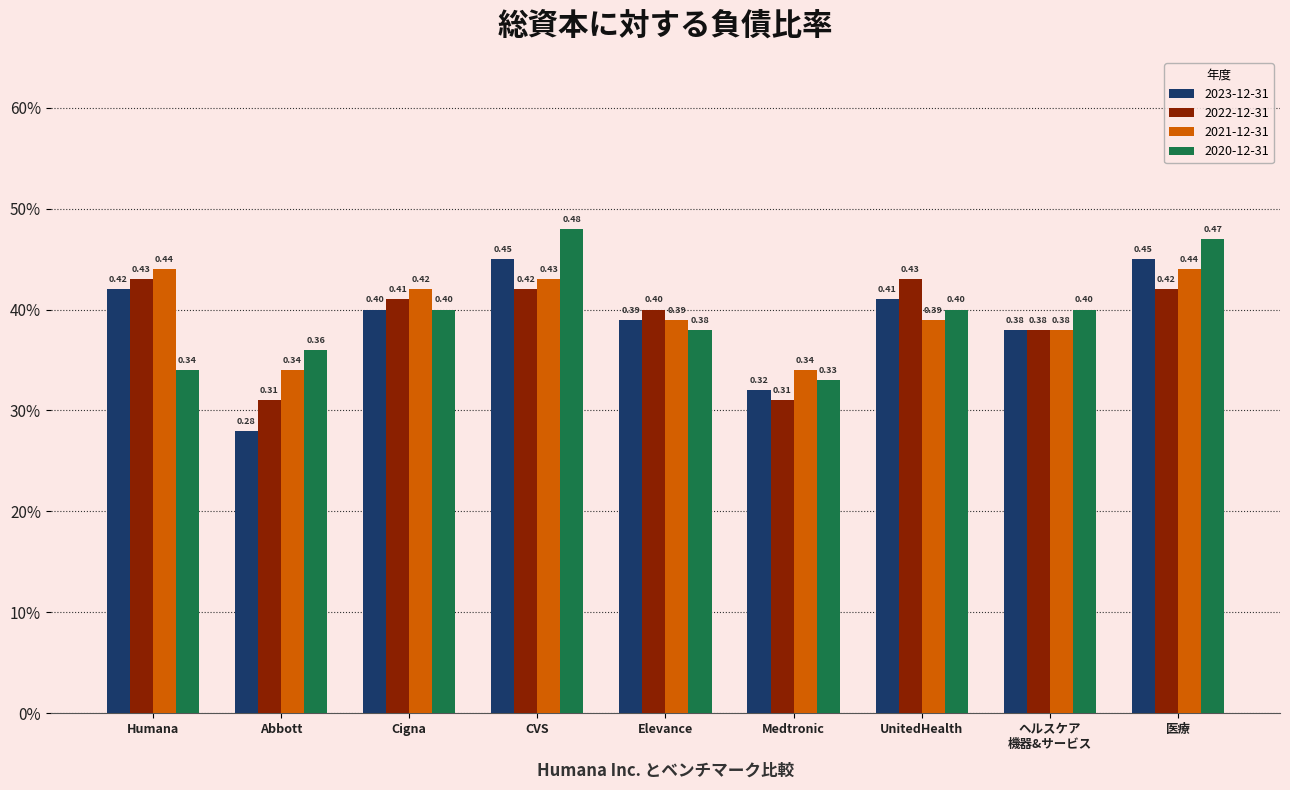

Reading right to left, what are all the values shown in this chart?

2023-12-31: 0.5	0.4	0.4	0.3	0.4	0.5	0.4	0.3	0.4
2022-12-31: 0.4	0.4	0.4	0.3	0.4	0.4	0.4	0.3	0.4
2021-12-31: 0.4	0.4	0.4	0.3	0.4	0.4	0.4	0.3	0.4
2020-12-31: 0.5	0.4	0.4	0.3	0.4	0.5	0.4	0.4	0.3